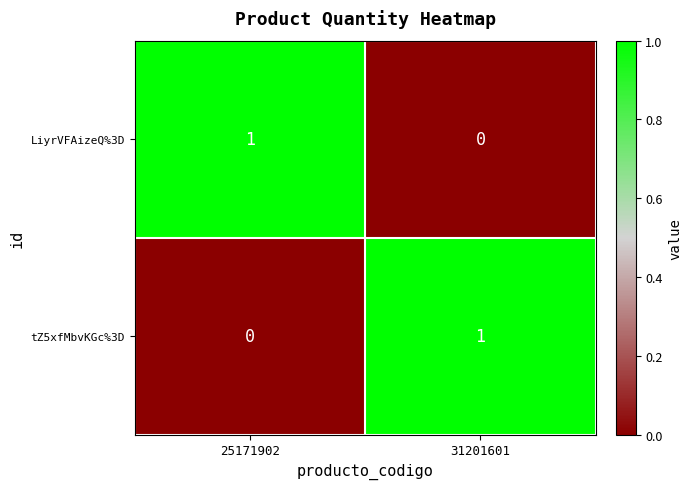

True or false: LiyrVFAizeQ%3D has a value of 1 at 31201601.

False